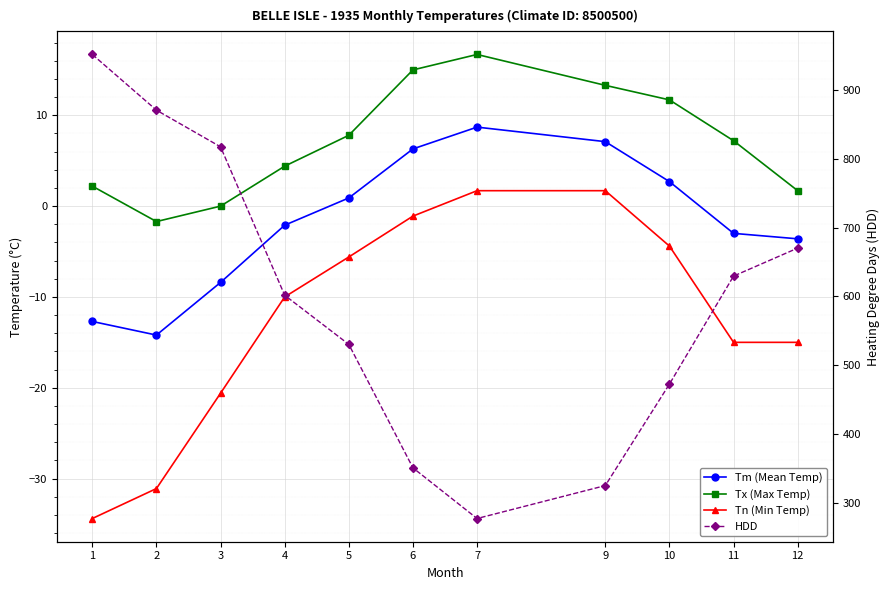

Rank the categories by Tx (Max Temp) value from lowest to highest.

2, 3, 12, 1, 4, 11, 5, 10, 9, 6, 7